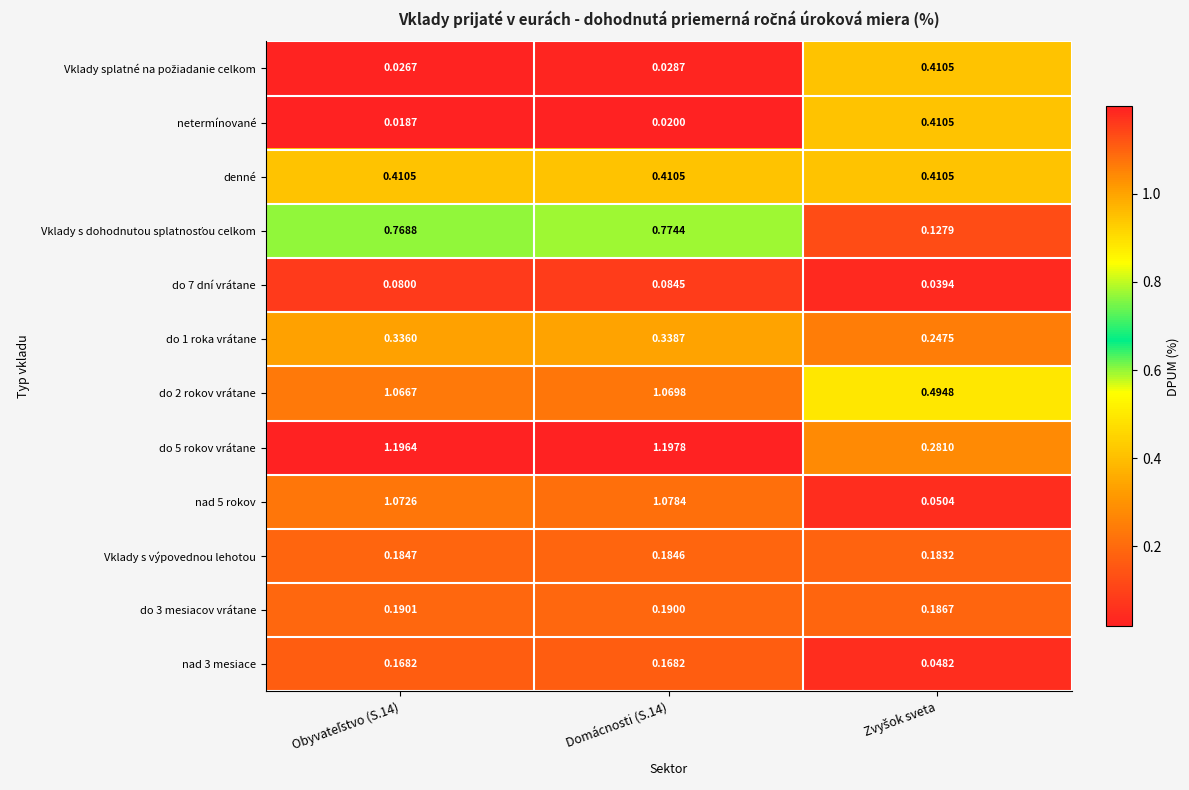

Which category has the lowest value across all series?

Obyvateľstvo (S.14)